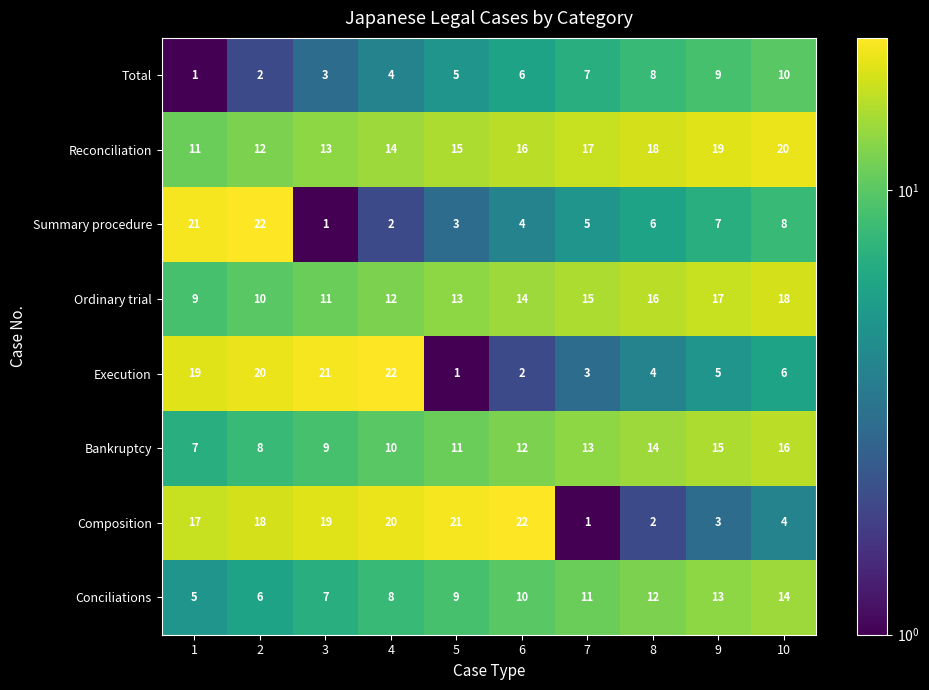

What is the difference between the maximum and minimum values in the Total series?

9